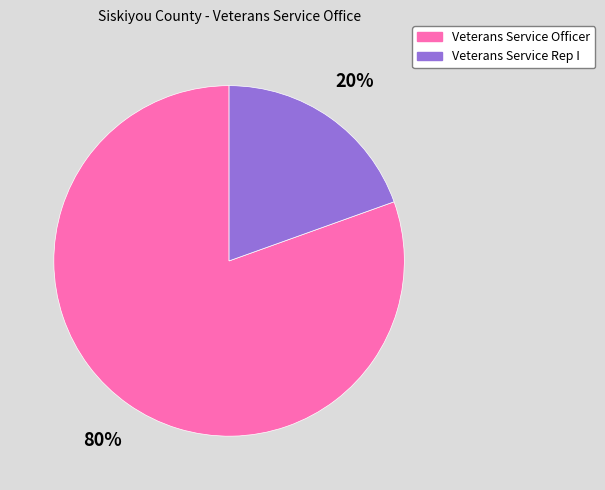

Between Veterans Service Rep I and Veterans Service Officer, which is larger?

Veterans Service Officer